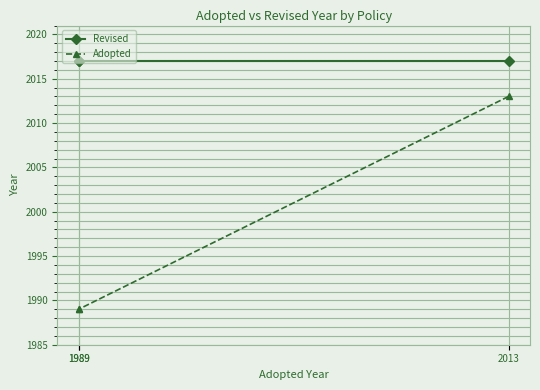

List the labels in order of Revised value, largest first.

2013, 1989, 1989